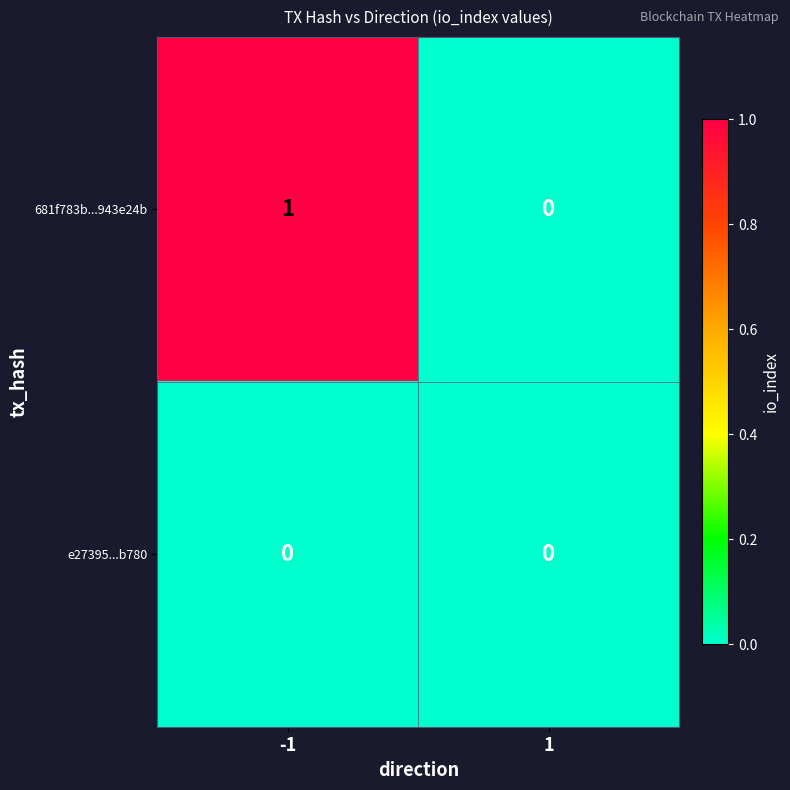

Reading left to right, transcribe all the data shown in this chart.

681f783b...943e24b: 1	0
e27395...b780: 0	0